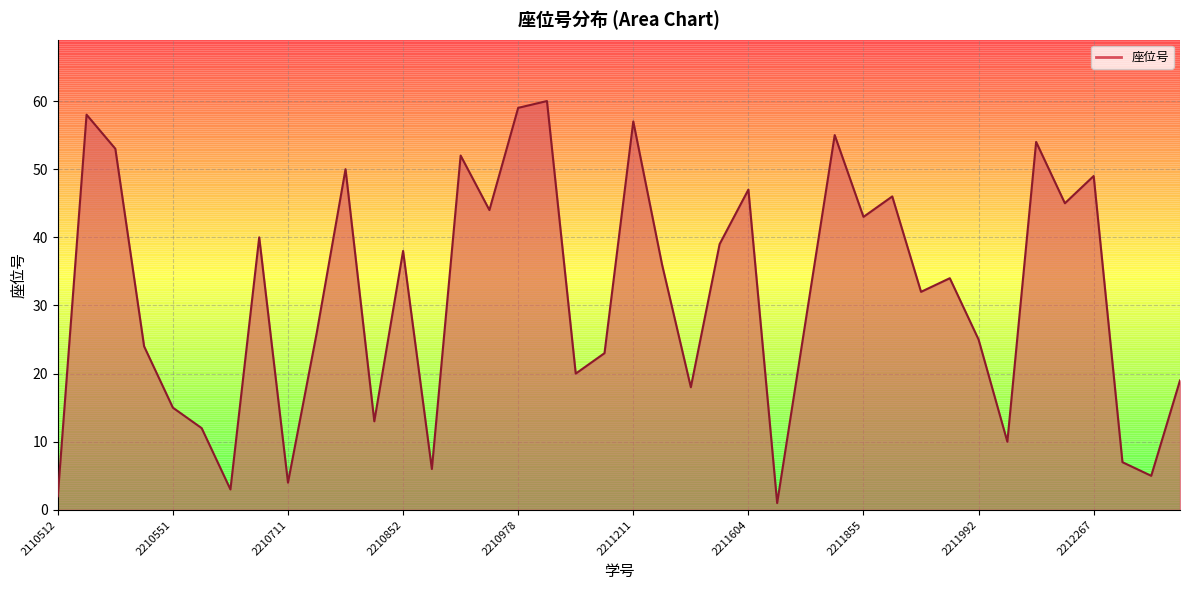

The chart shows a value of 55 at 27. True or false?

True